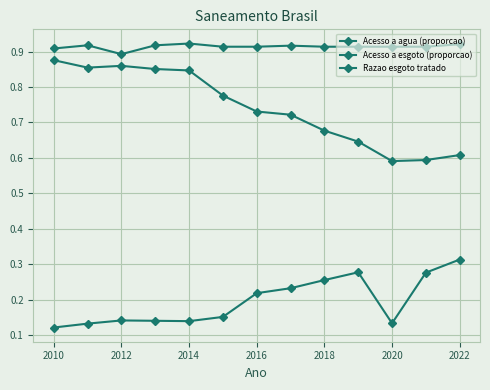

What is the difference between the maximum and minimum values in the Razao esgoto tratado series?

0.2